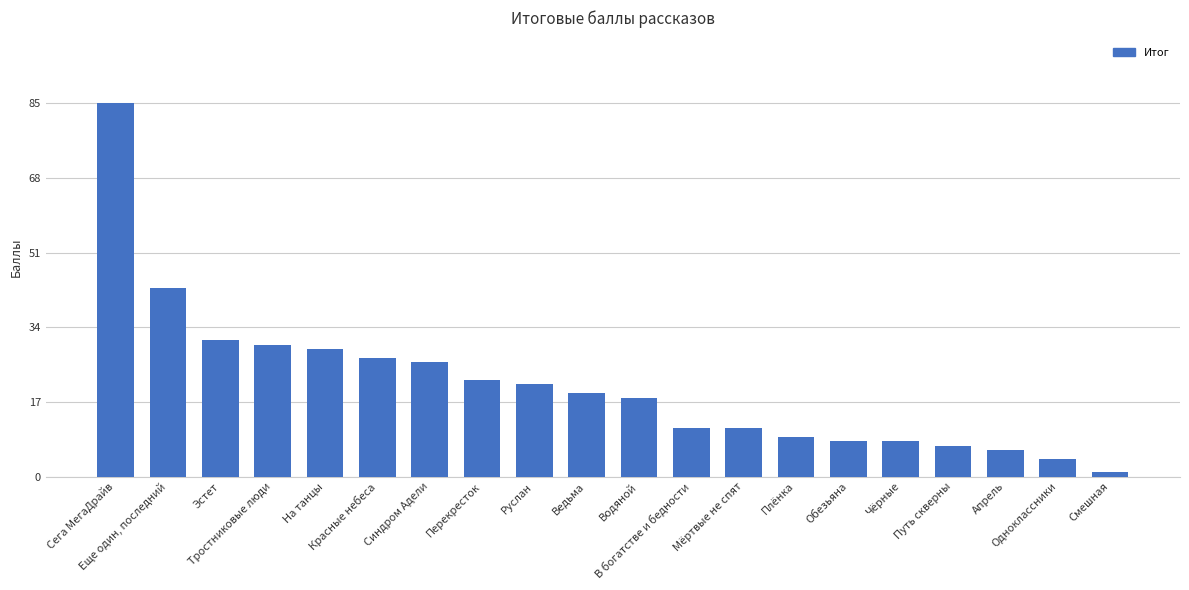

The chart shows a value of 11 at Мёртвые не спят. True or false?

True